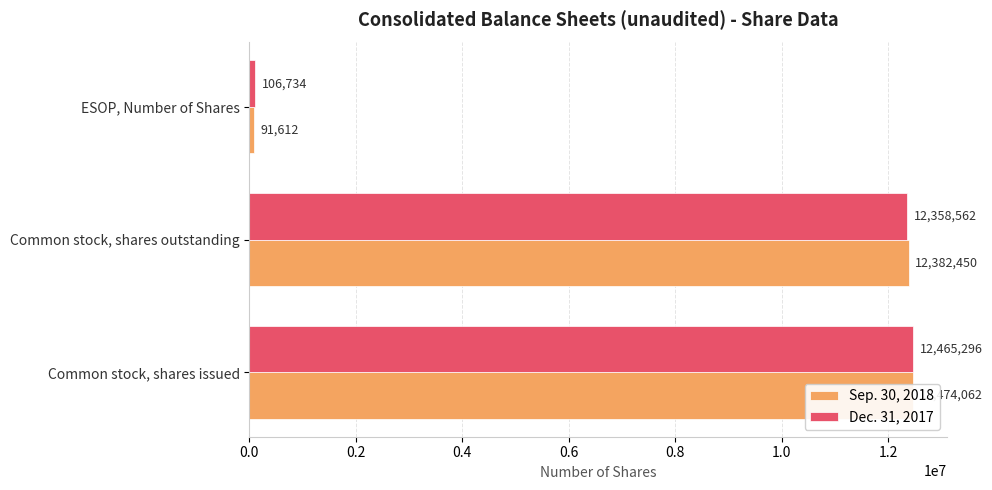

Rank the series by their maximum value, from highest to lowest.

Sep. 30, 2018, Dec. 31, 2017